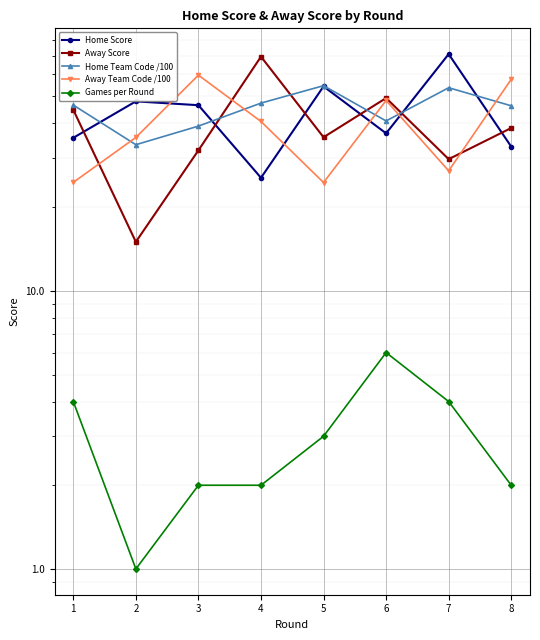

What is the value of the Home Team Code /100 point at the 8th from the left?

46.3